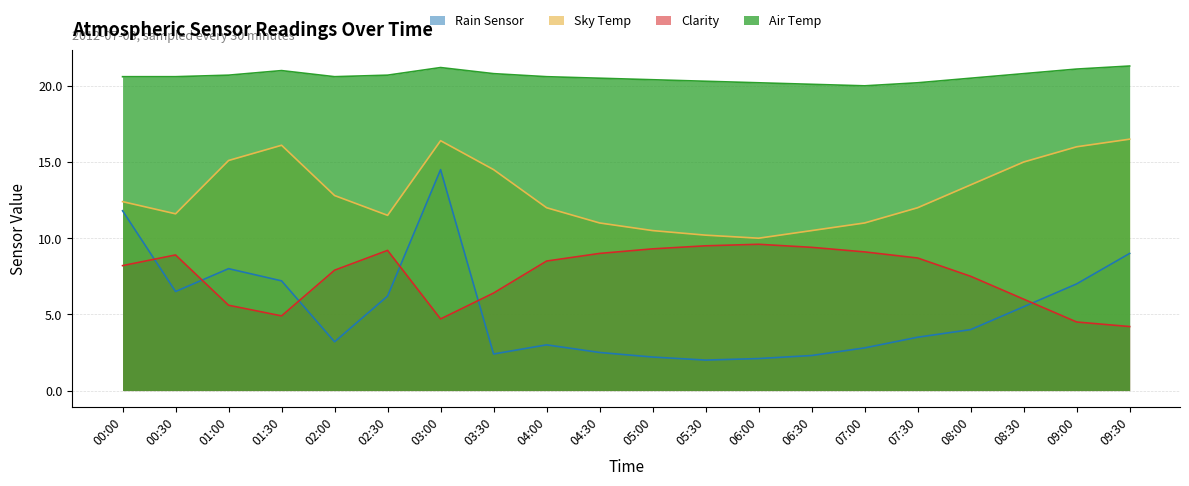

What is the spread (max minus min) of values at 09:00?

16.6